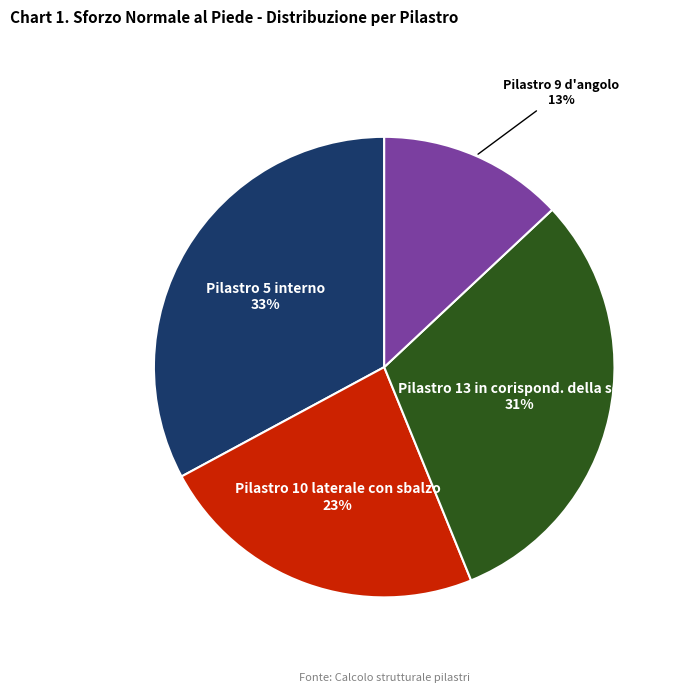

To the nearest percent, what is the average slice percentage?

25%